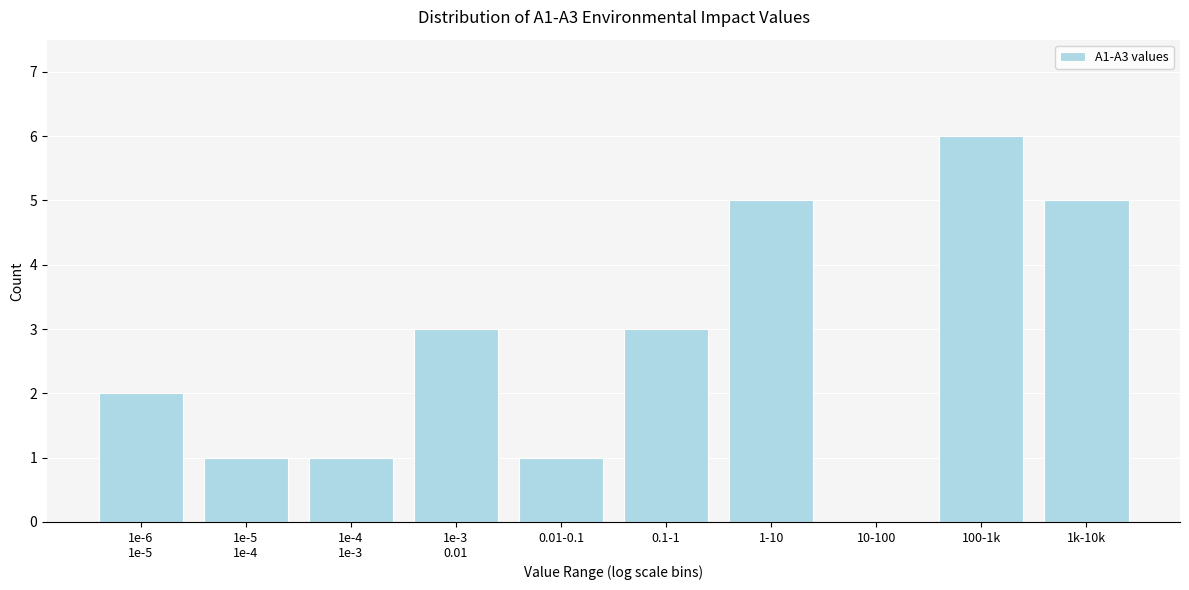

What is the greatest value displayed?

6